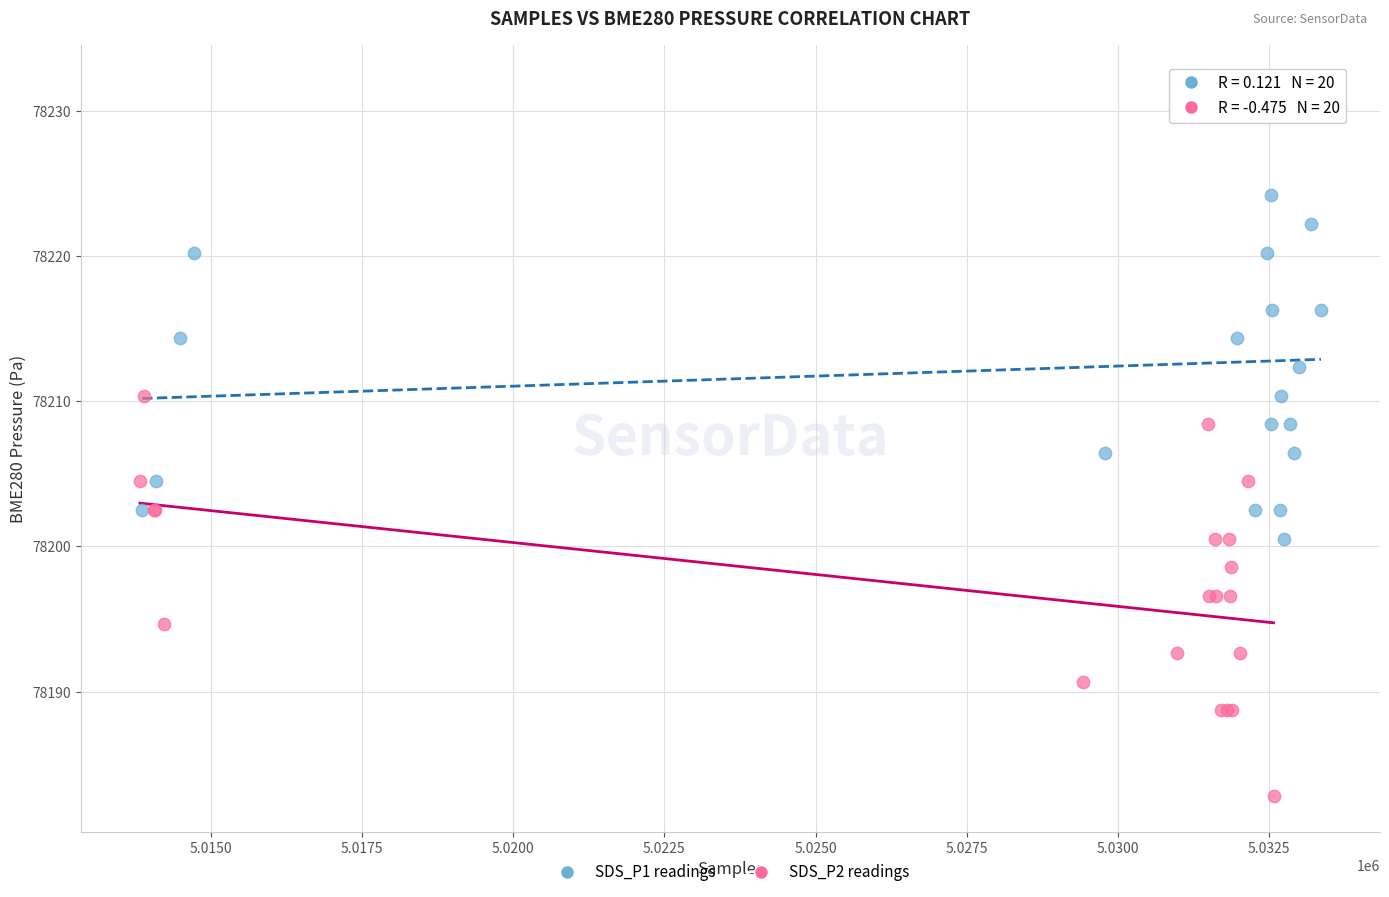

Which series contains the lowest Y value?

SDS_P2 readings